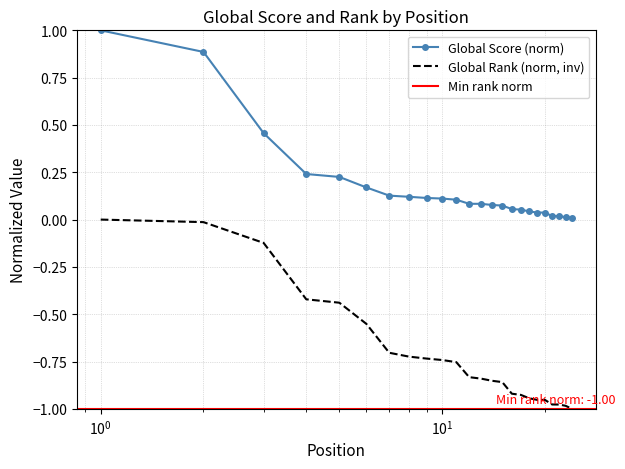

The Global Score series shows 0.1 at 9. True or false?

True